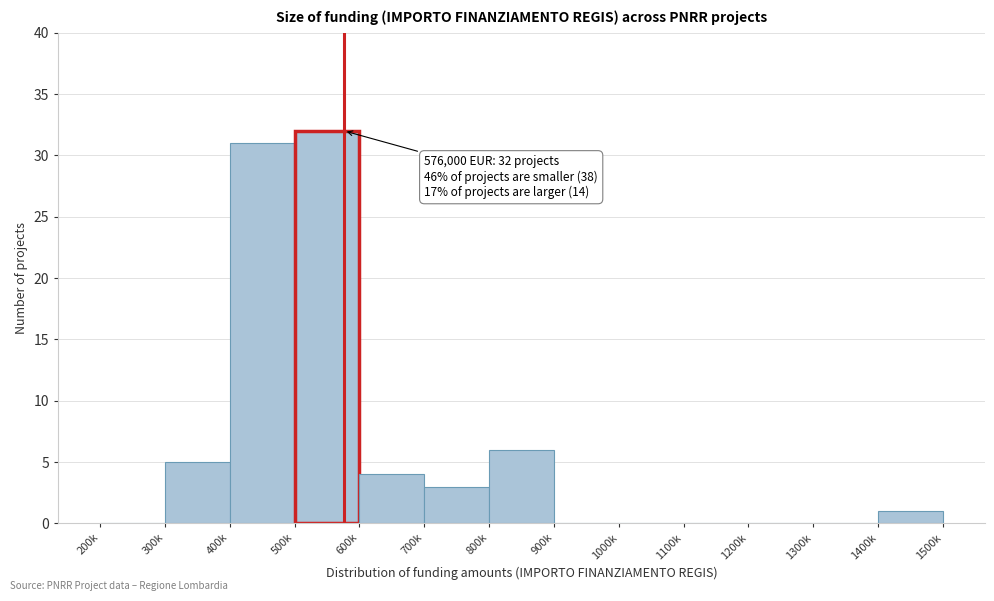

Reading left to right, list all the values displayed in this chart.

200k=0	300k=5	400k=31	500k=32	600k=4	700k=3	800k=6	900k=0	1000k=0	1100k=0	1200k=0	1300k=0	1400k=1